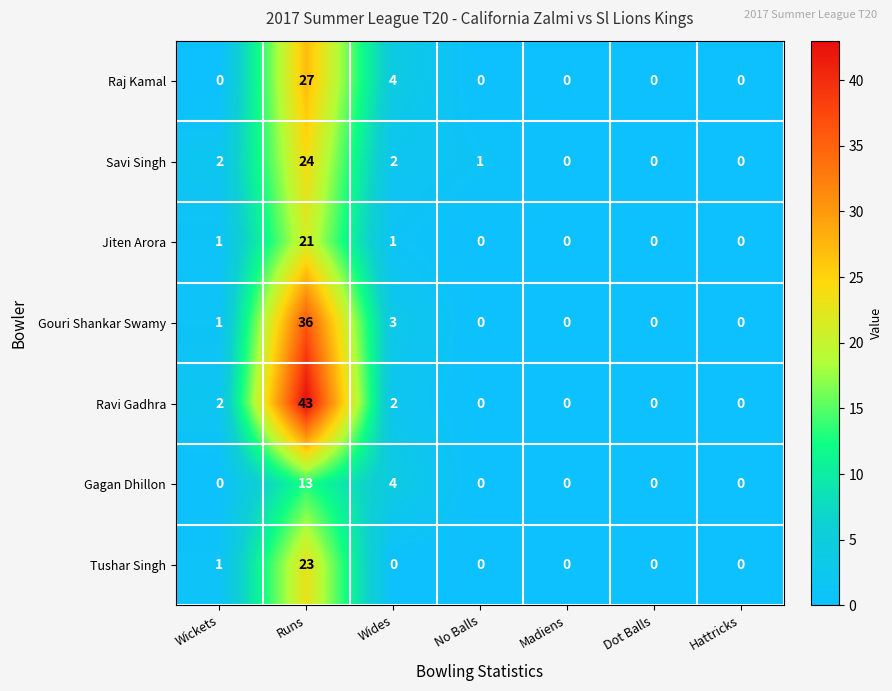

At which label does Savi Singh first exceed 1?

Wickets